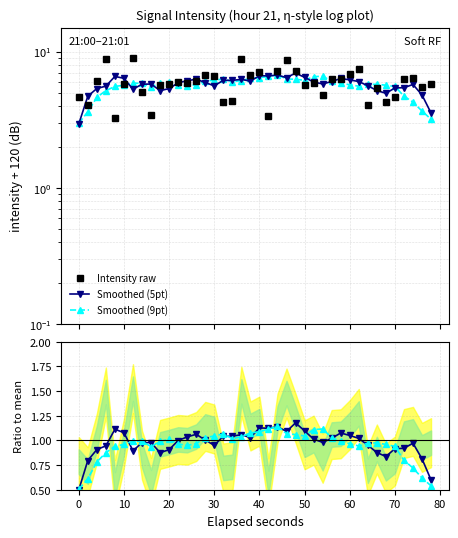

What is the value of the Smoothed (5pt) point at the 26th from the left?

1.1